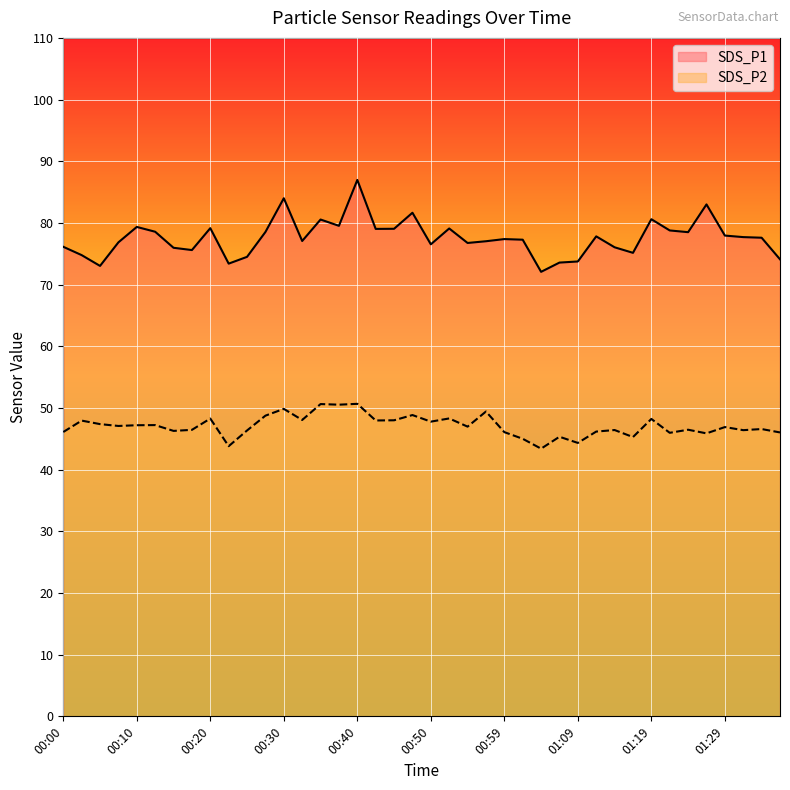

What is the sum of all SDS_P2 values?

1884.3